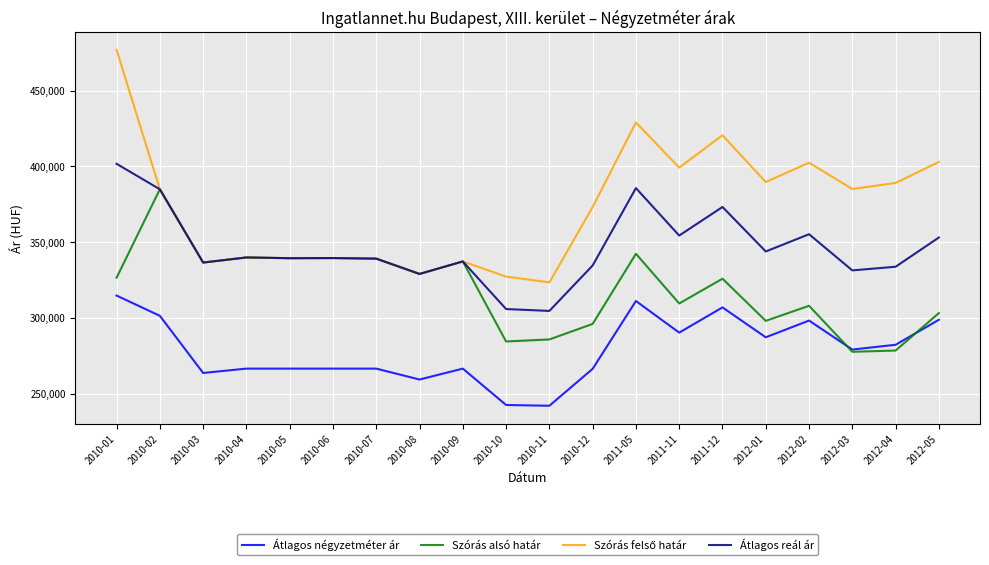

Where does the Átlagos reál ár series first go above 339567?

2010-01